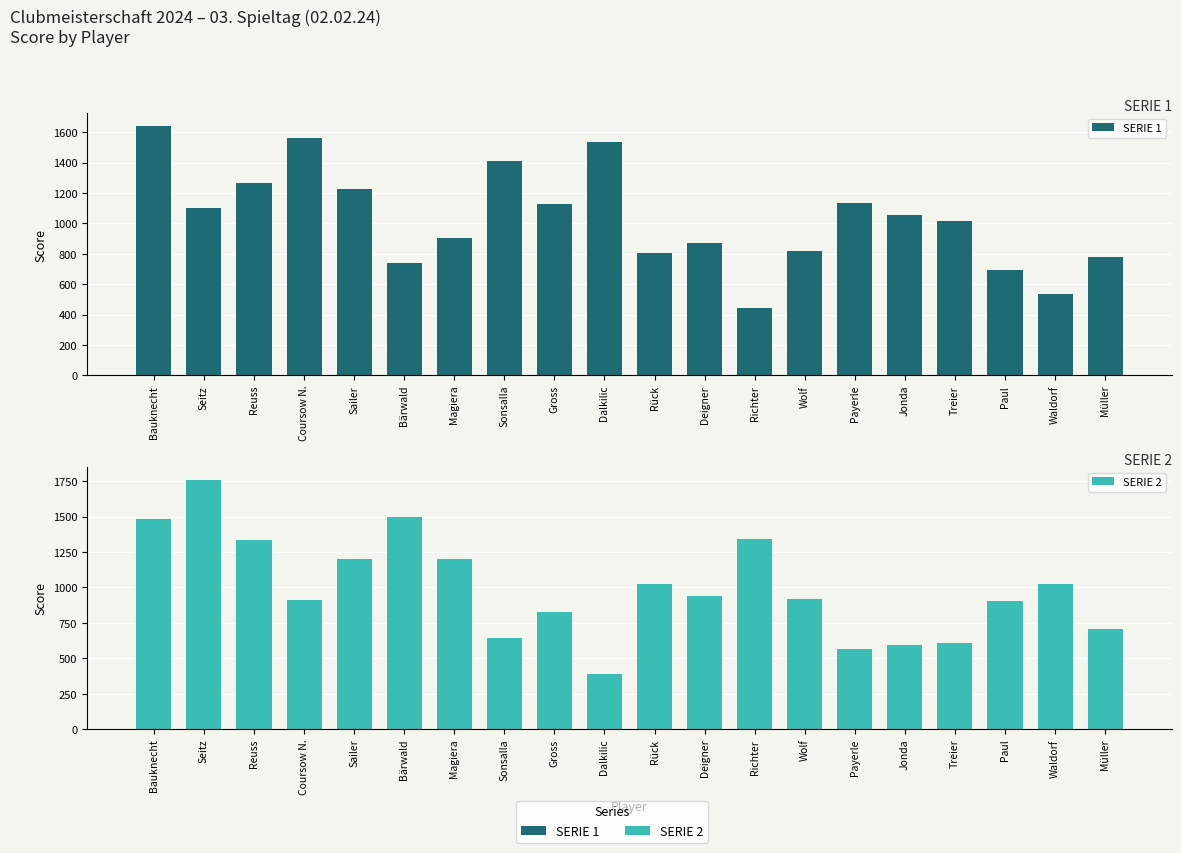

Rank the categories by SERIE 2 value from lowest to highest.

Dalkilic, Payerle, Jonda, Treier, Sonsalla, Müller, Gross, Paul, Coursow N., Wolf, Deigner, Waldorf, Rück, Sailer, Magiera, Reuss, Richter, Bauknecht, Bärwald, Seitz